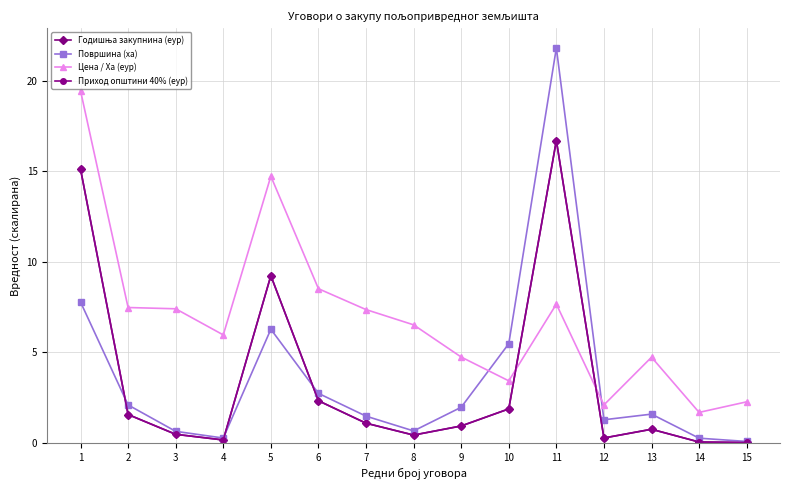

Which series has the widest spread of values?

Површина (ха)